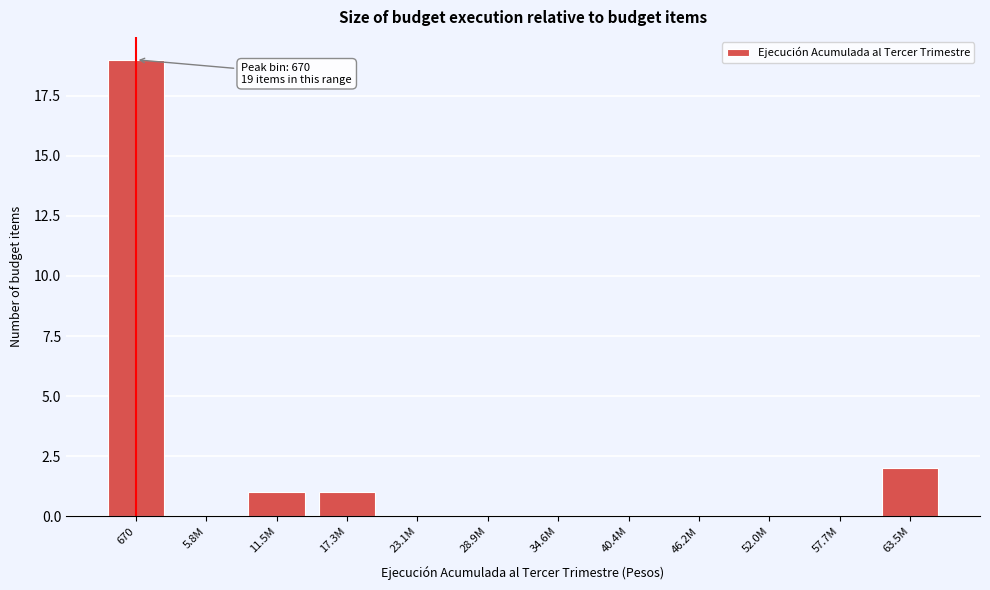

Reading left to right, extract all data points from this chart.

670=19	5.8M=0	11.5M=1	17.3M=1	23.1M=0	28.9M=0	34.6M=0	40.4M=0	46.2M=0	52.0M=0	57.7M=0	63.5M=2